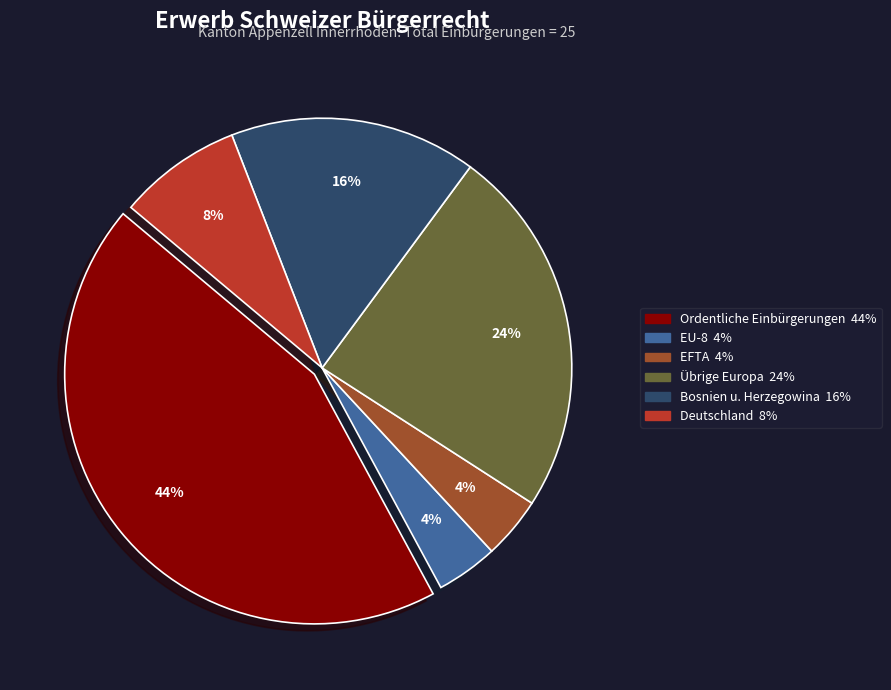

To the nearest percent, what is the average slice percentage?

17%